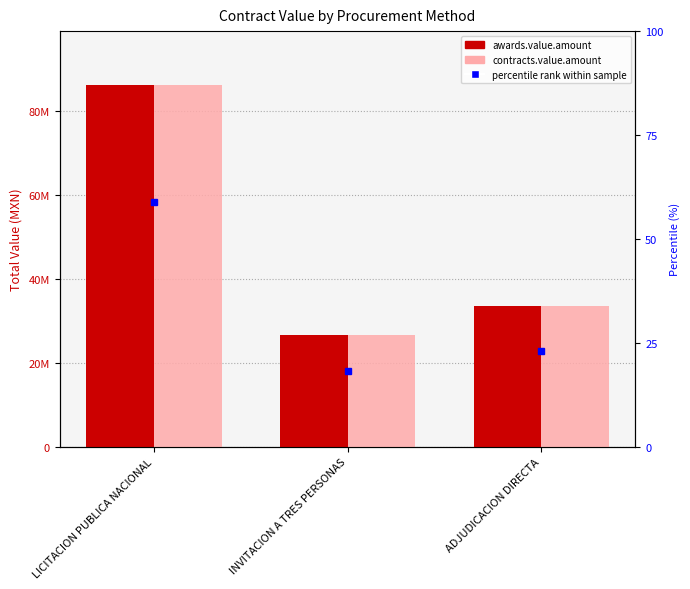

Reading left to right, extract all data points from this chart.

awards.value.amount: LICITACION PUBLICA NACIONAL=86204943.4	INVITACION A TRES PERSONAS=26548217.3	ADJUDICACION DIRECTA=33597261.0
contracts.value.amount: LICITACION PUBLICA NACIONAL=86204943.4	INVITACION A TRES PERSONAS=26548217.3	ADJUDICACION DIRECTA=33597261.0